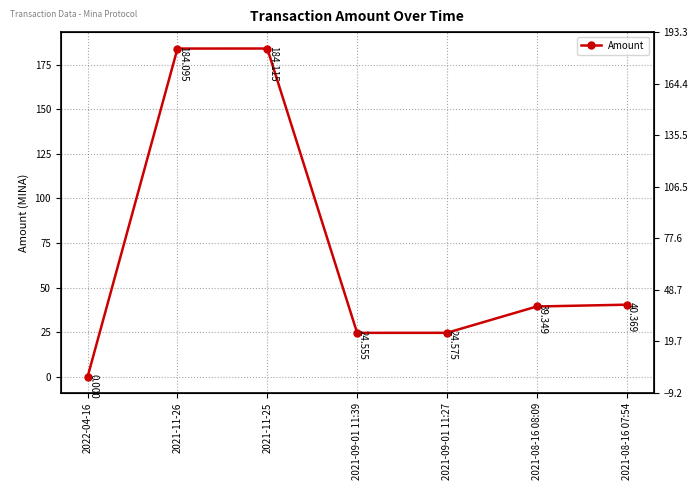

Is this an area chart (filled region under the line)?

No